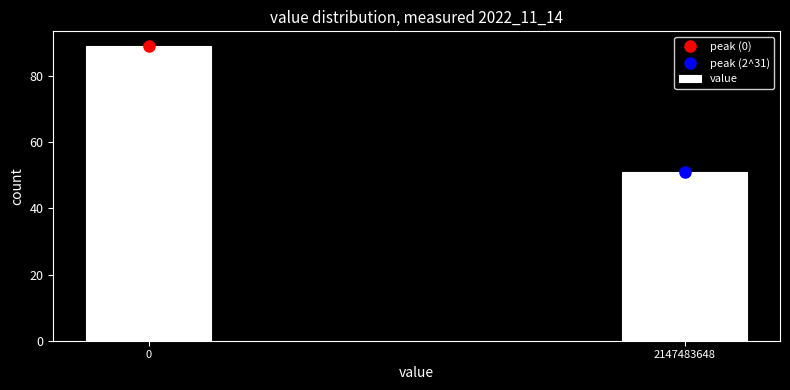

Reading left to right, transcribe all the data shown in this chart.

89	51